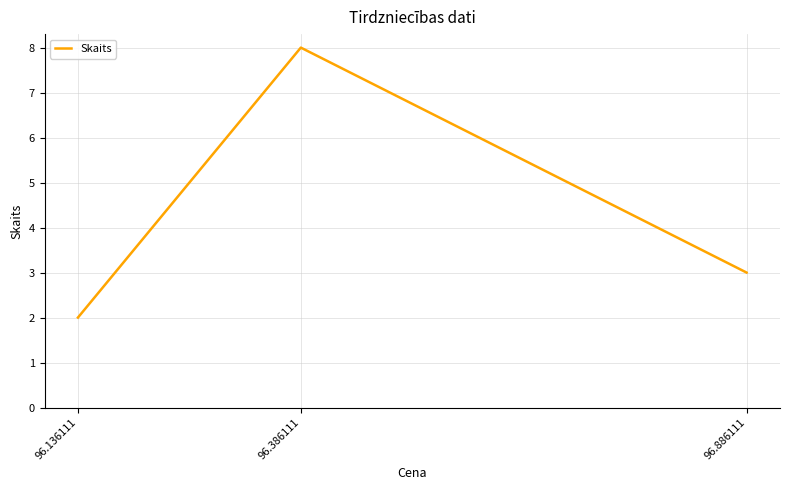

Is it true that the value at 96.886111 is 1?

False